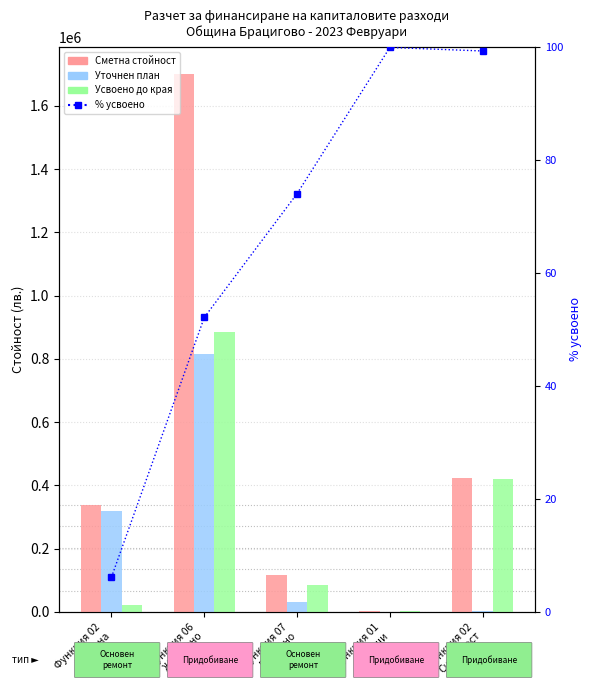

The % усвоено series shows 9.4 at Функция 02
Отбрана. True or false?

False